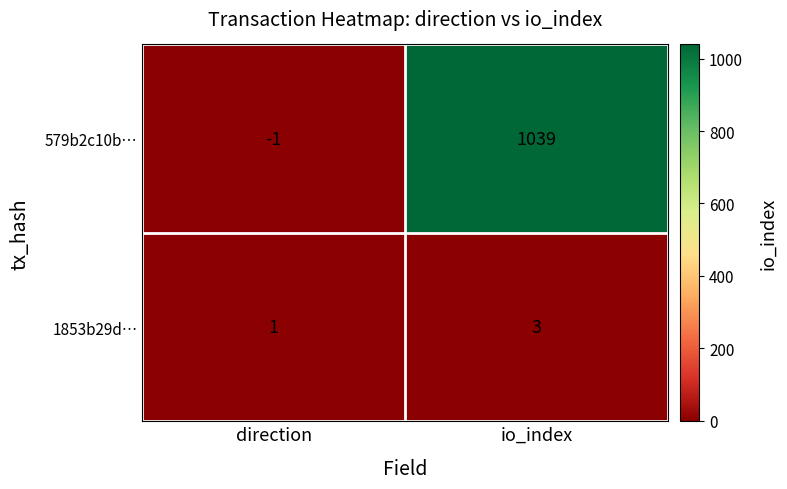

How many series are shown in this chart?

2